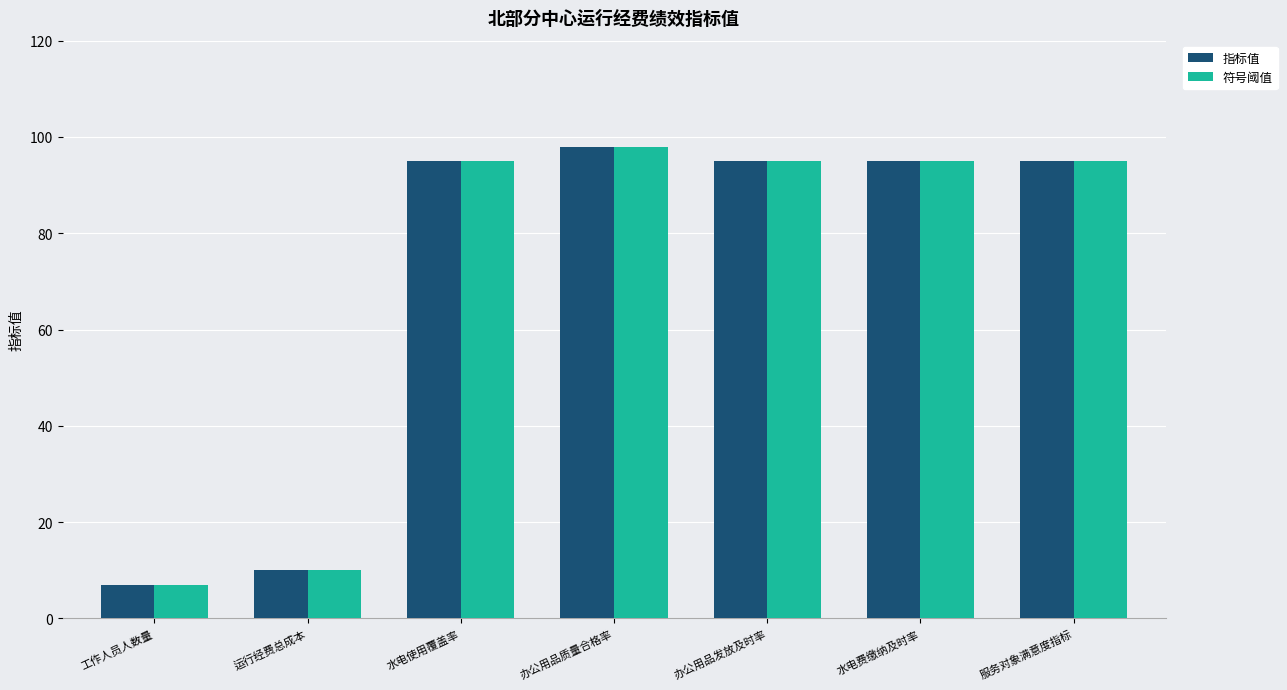

Is it true that 指标值 equals 95 at 水电费缴纳及时率?

True